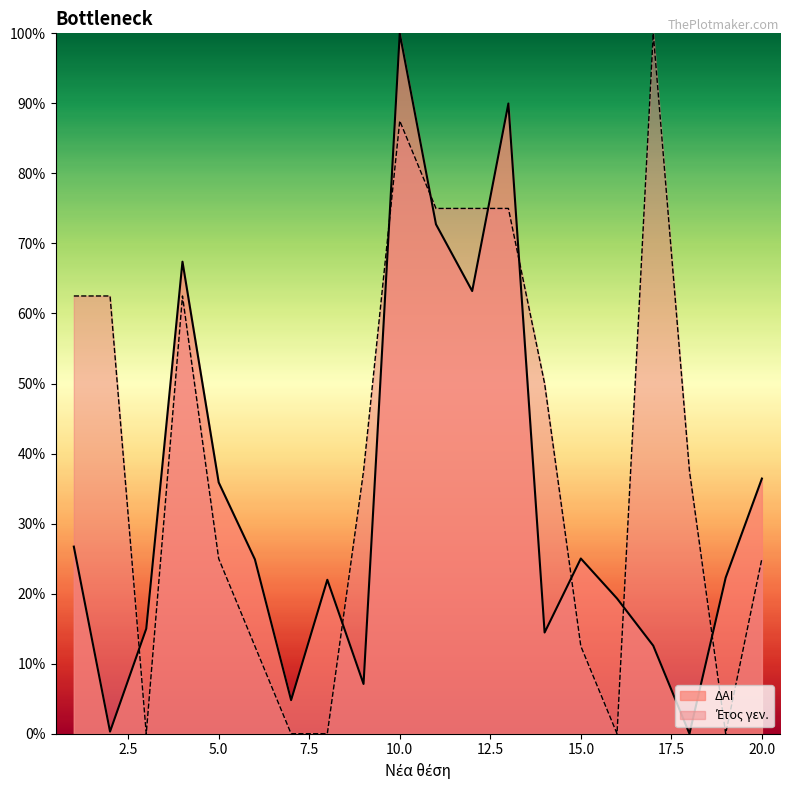

Where is the first local minimum for Έτος γεν.?

3